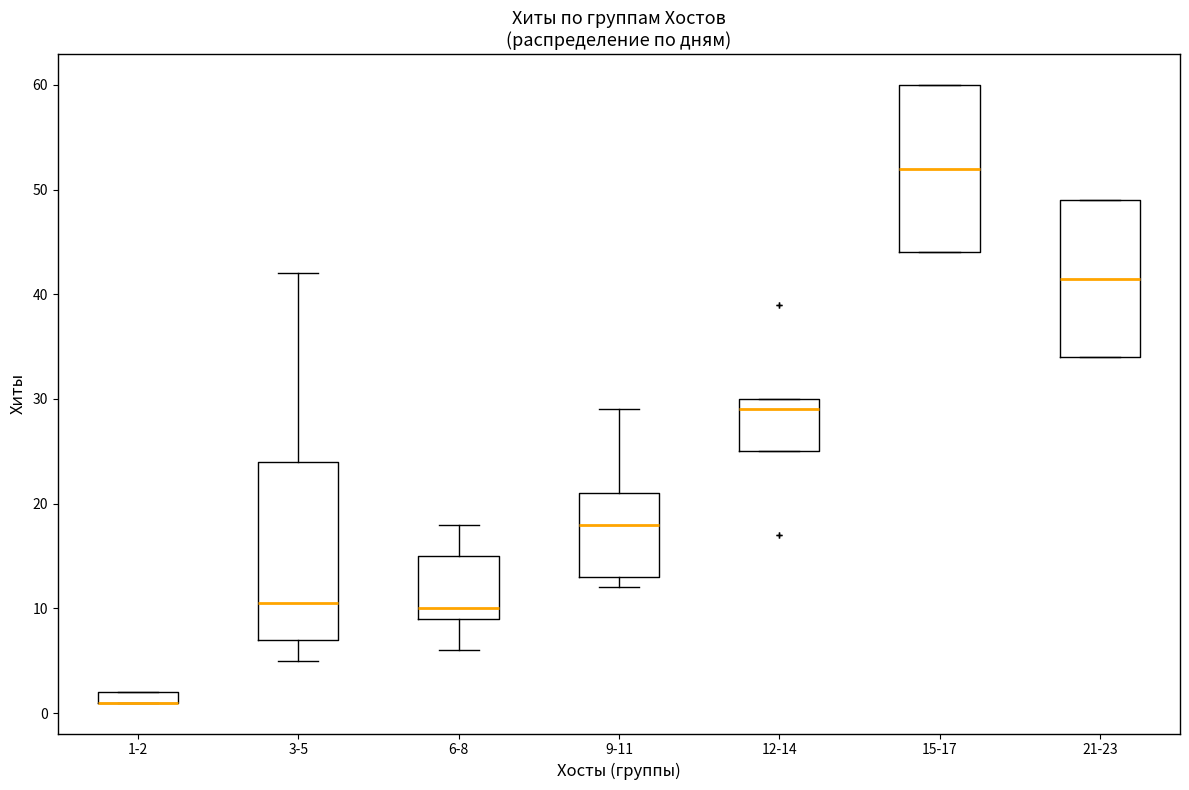

Where does the upper whisker of the box for 6-8 end on the y-axis? The values are not printed on the chart, so give them approximately, as read against the axis.

18